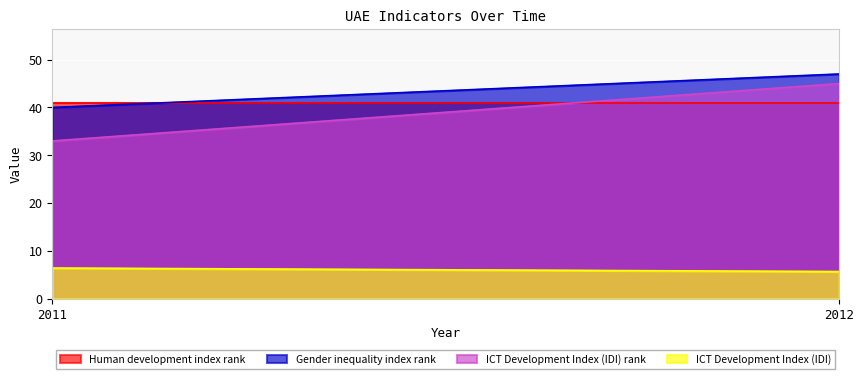

Which series has the largest total across all categories?

Gender inequality index rank